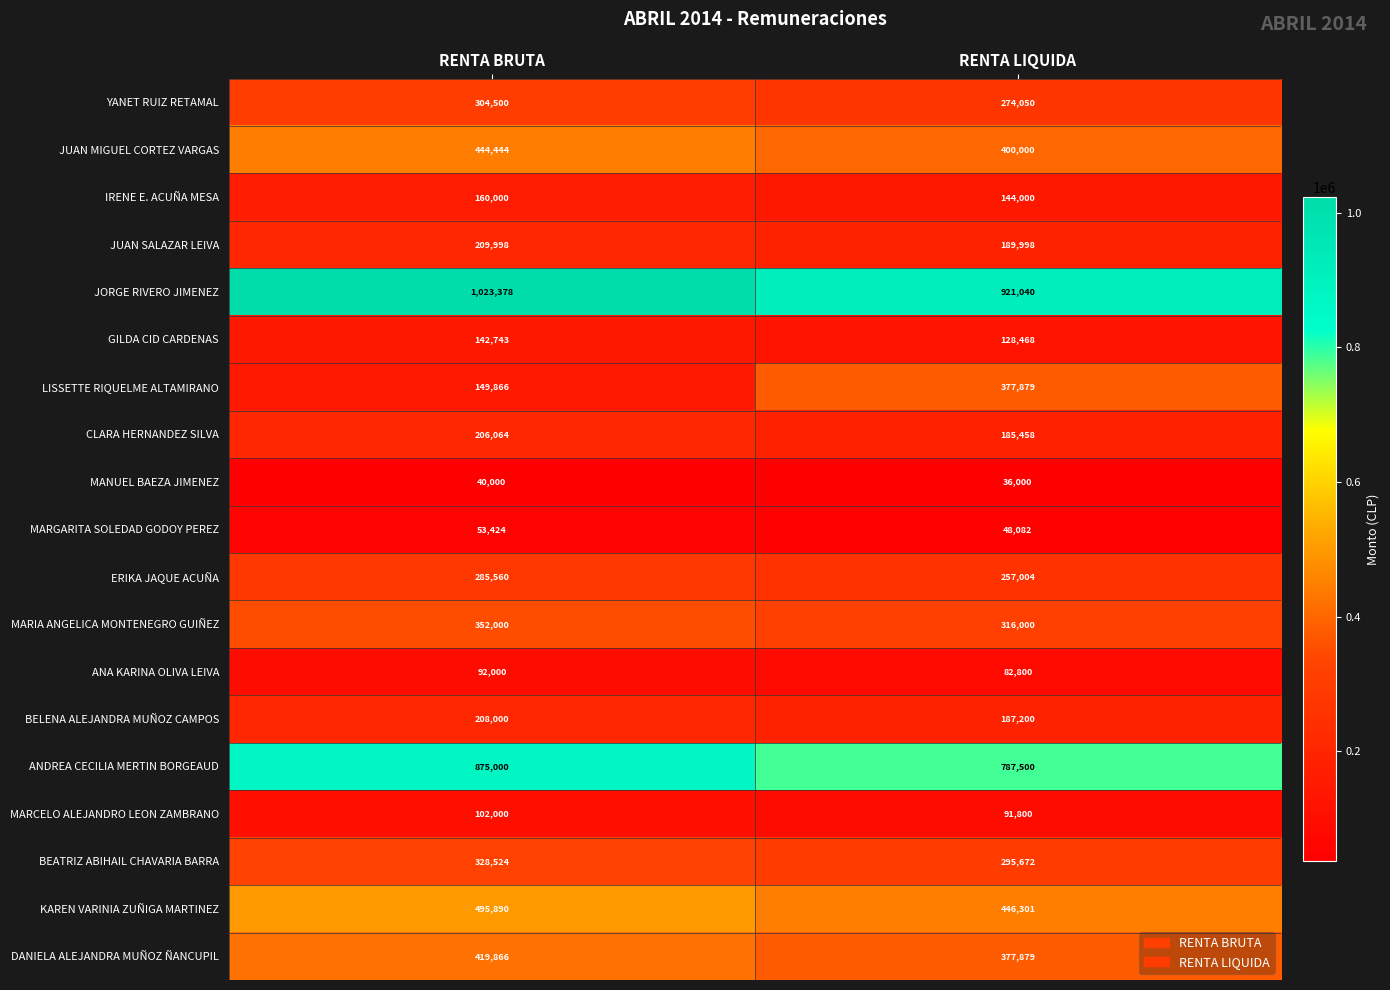

Read the MARCELO ALEJANDRO LEON ZAMBRANO value at RENTA LIQUIDA, to the nearest 100.

91800